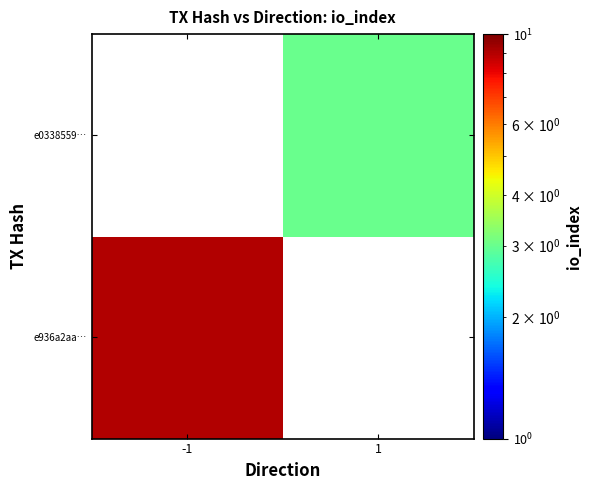

At how many categories does at least one series exceed 7?

1